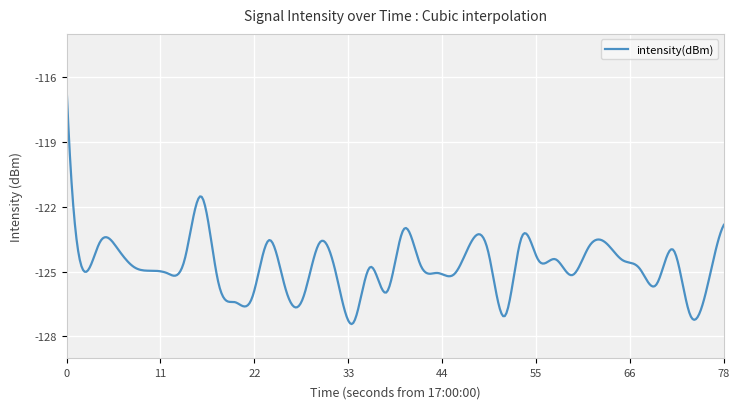

What is the maximum value shown in the chart?

-116.5